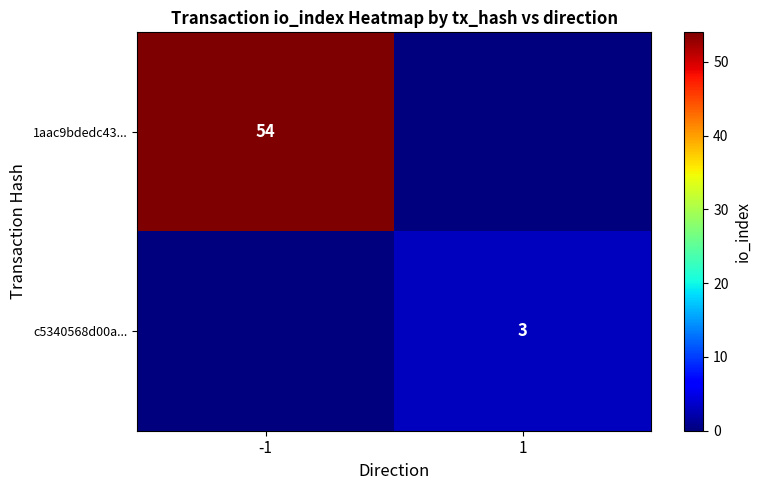

The value of c5340568d00a... at 1 is 3. True or false?

True